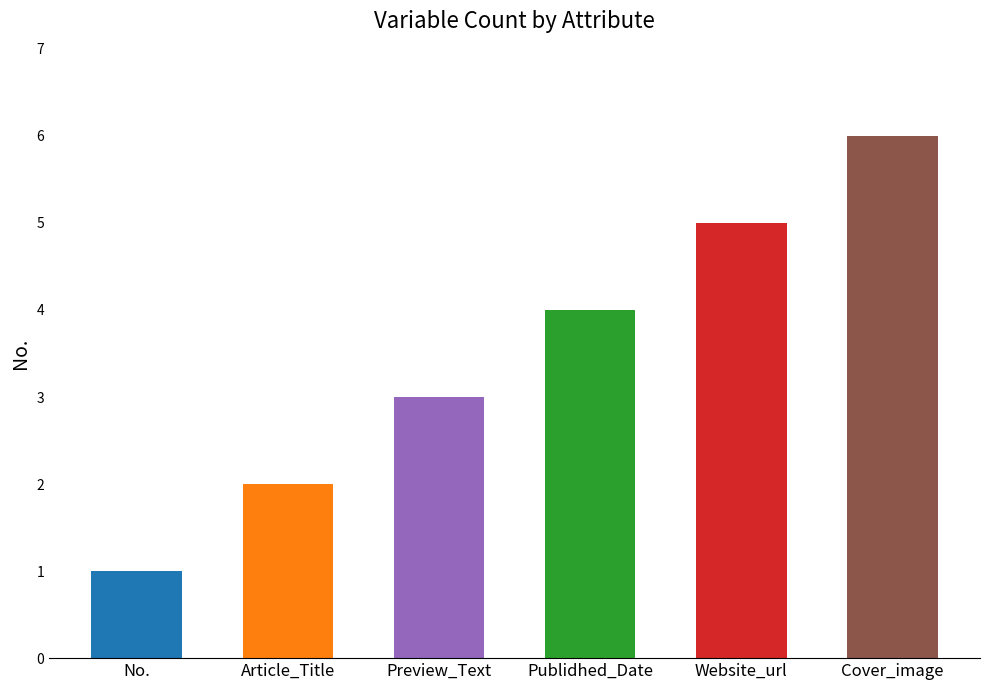

What is the value of the 6th bar from the left?

6